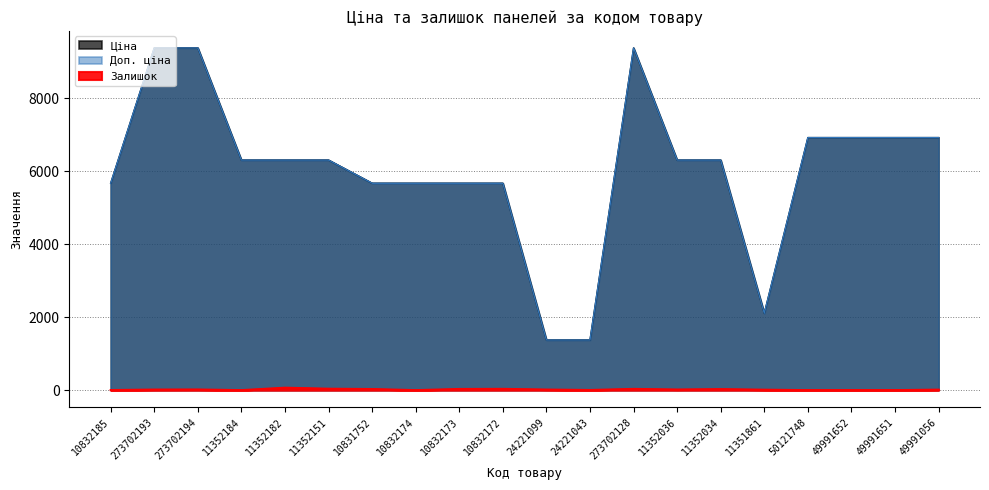

Is the value of Ціна at 11351861 greater than the value of Доп. ціна at 11352151?

No